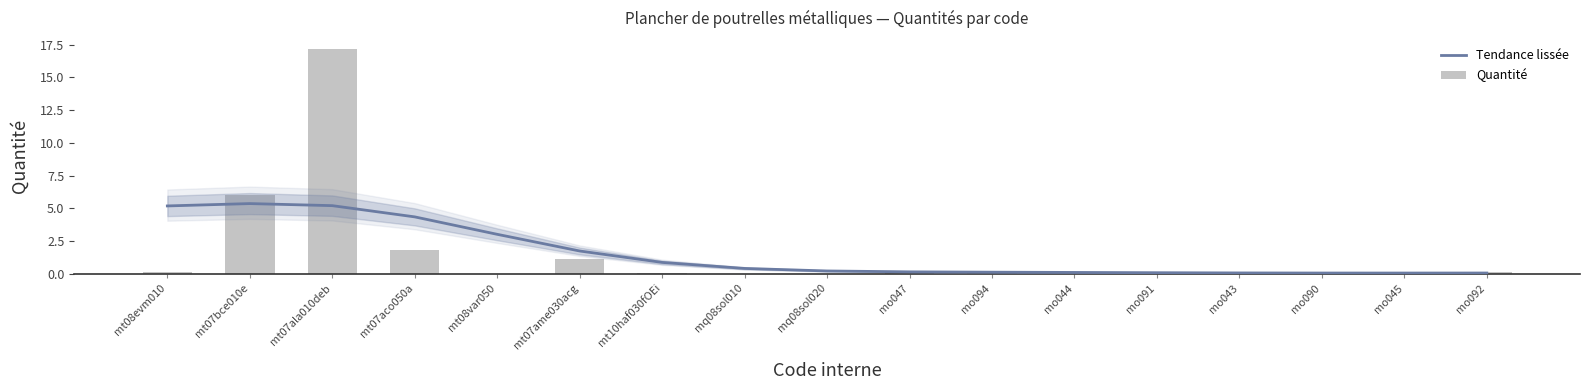

Count the number of data series in this chart.

2